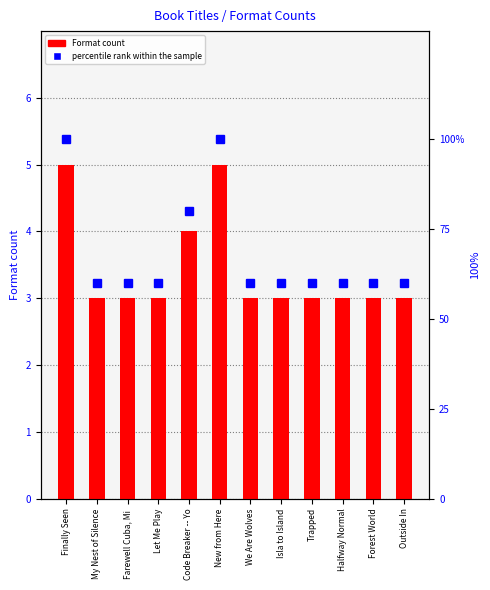

What is the sum of all Format count values?

41